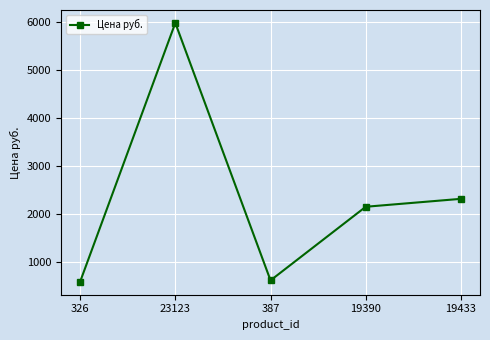

True or false: there are more than 2 points higher than both neighbors.

False